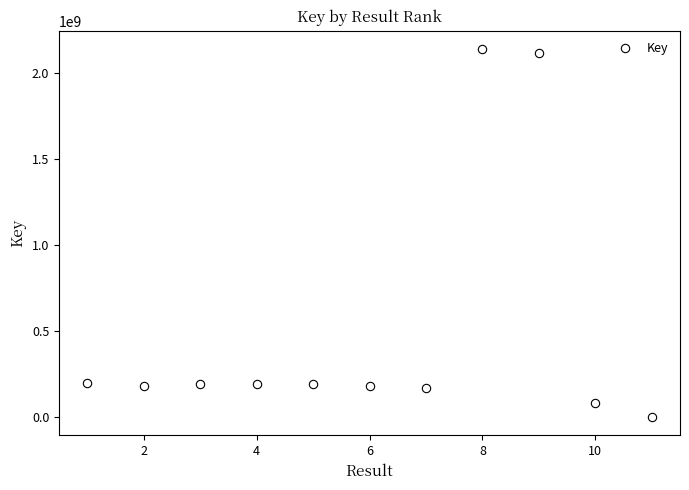

What is the maximum value shown in the chart?

2141181974